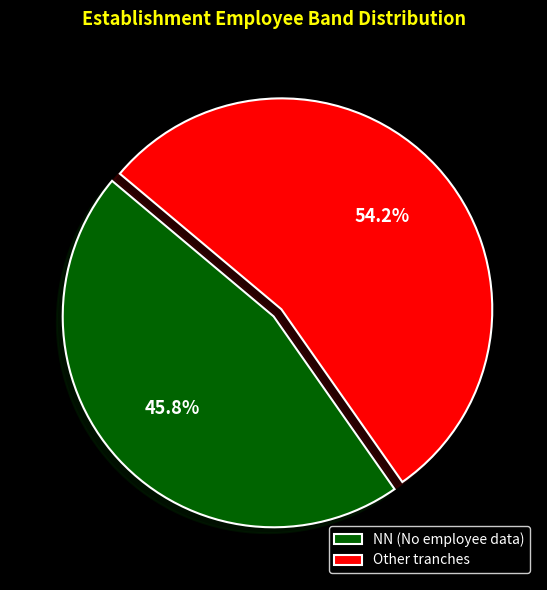

Is there any slice that represents more than half of the pie?

Yes